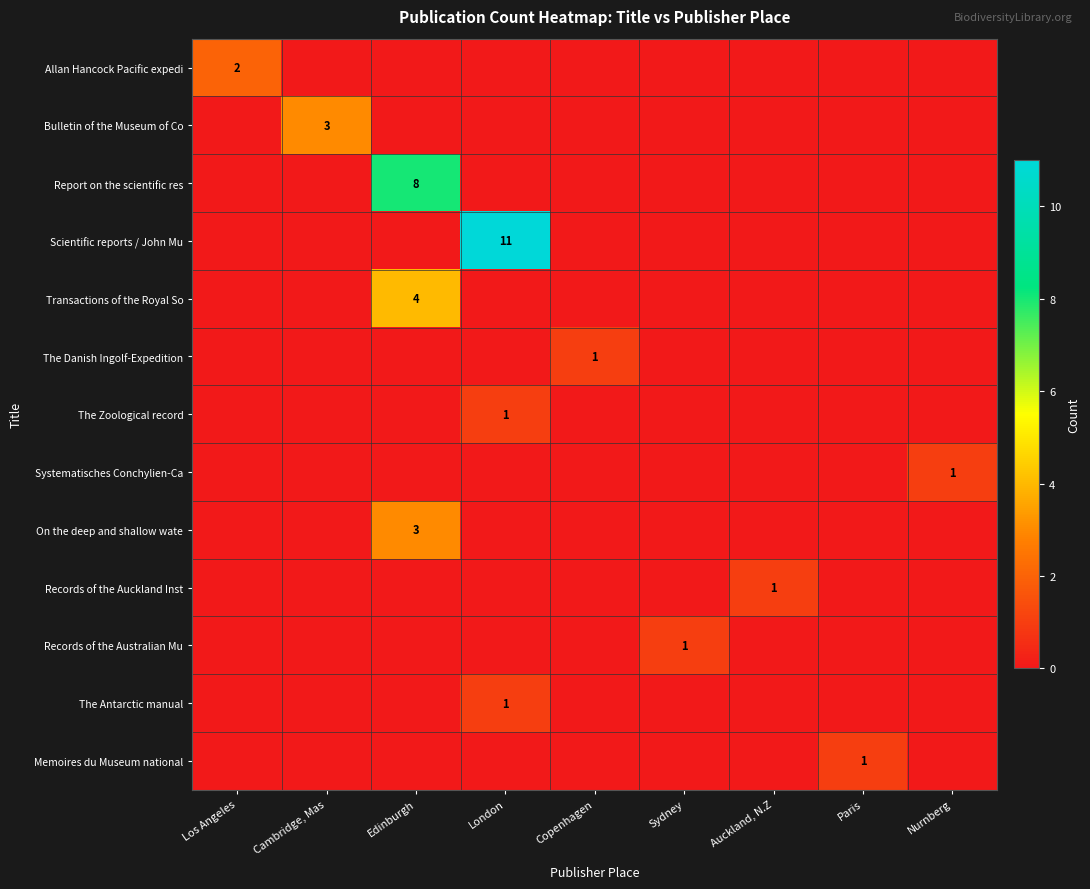

Which series has the largest total across all categories?

Scientific reports / John Mu